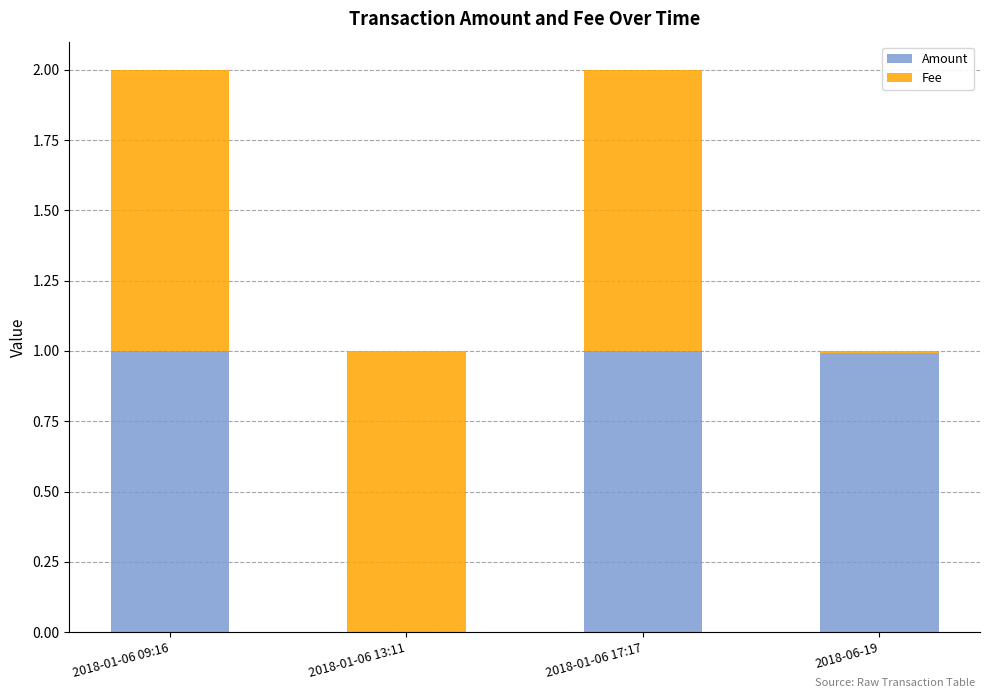

What is the highest value of the Amount series?

1.0